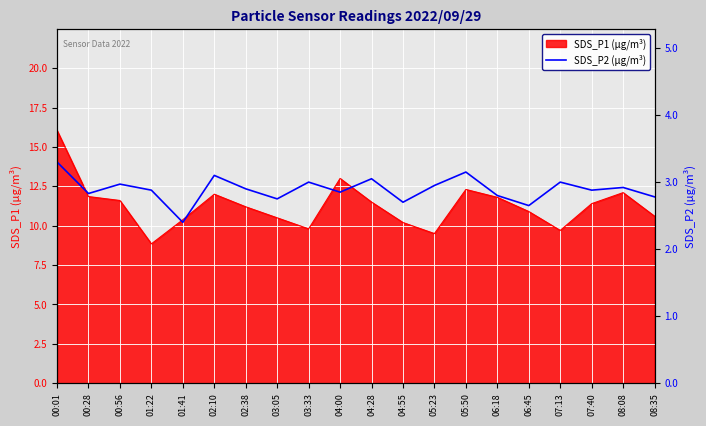

Which category has the highest value in the SDS_P1 (µg/m³) series?

00:01